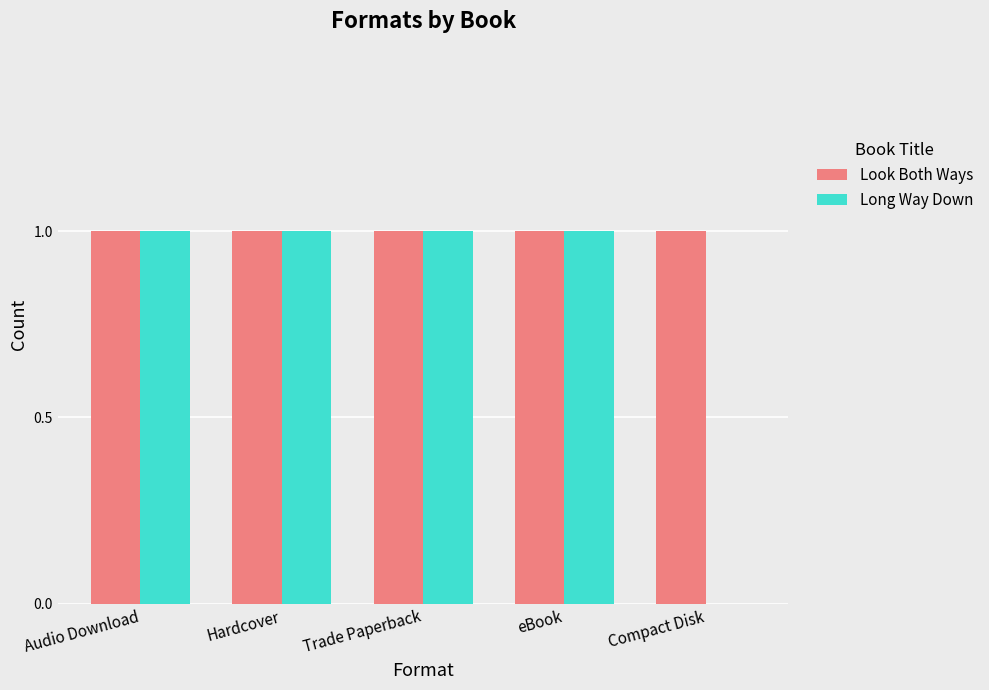

True or false: Look Both Ways has a value of 0 at Trade Paperback.

False